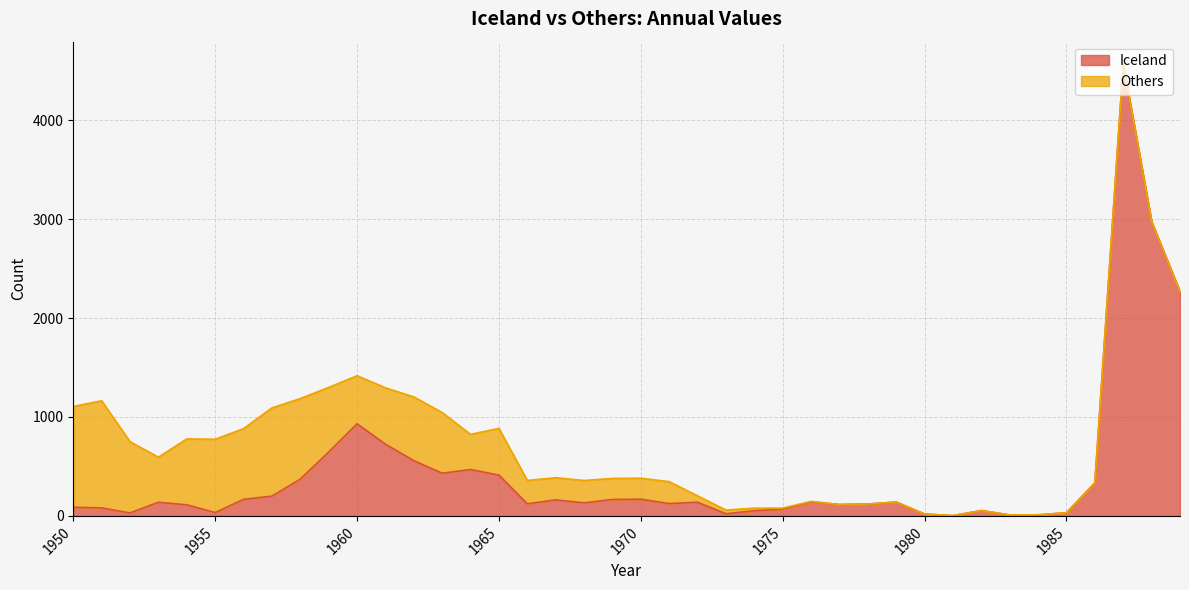

What is the highest value of the Iceland series?

4566